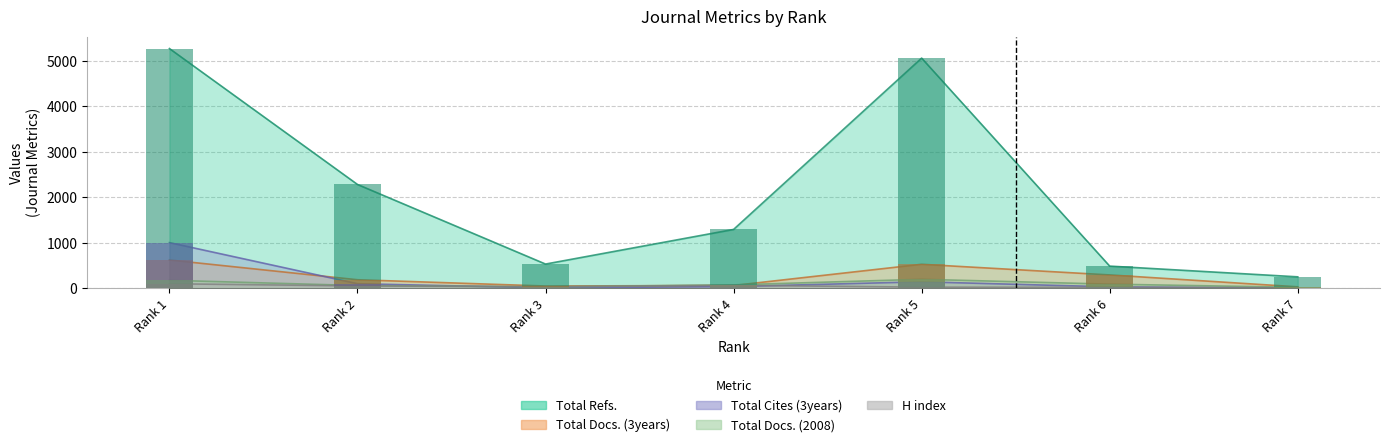

Reading right to left, transcribe all the data shown in this chart.

H index: Rank 7=7	Rank 6=19	Rank 5=23	Rank 4=64	Rank 3=32	Rank 2=50	Rank 1=98
Total Docs. (2008): Rank 7=19	Rank 6=89	Rank 5=196	Rank 4=73	Rank 3=30	Rank 2=59	Rank 1=174
Total Docs. (3years): Rank 7=30	Rank 6=292	Rank 5=526	Rank 4=60	Rank 3=48	Rank 2=186	Rank 1=621
Total Refs.: Rank 7=250	Rank 6=486	Rank 5=5062	Rank 4=1293	Rank 3=531	Rank 2=2282	Rank 1=5272
Total Cites (3years): Rank 7=1	Rank 6=30	Rank 5=141	Rank 4=36	Rank 3=8	Rank 2=99	Rank 1=1003